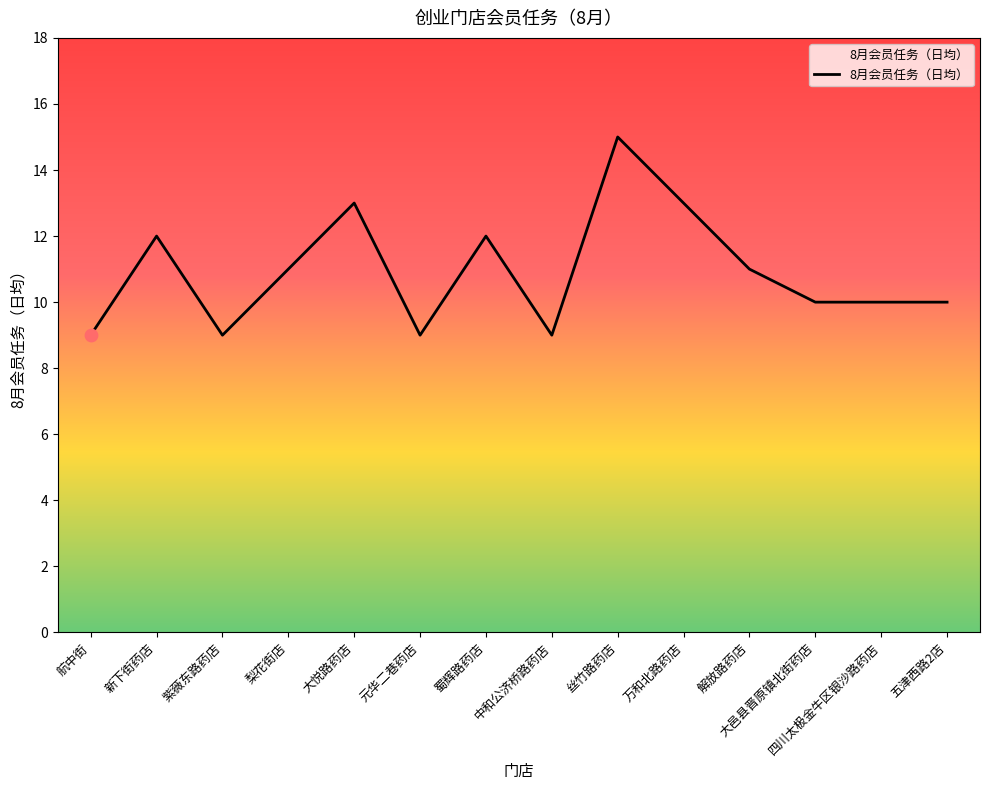

Between 解放路药店 and 新下街药店, which is larger?

新下街药店